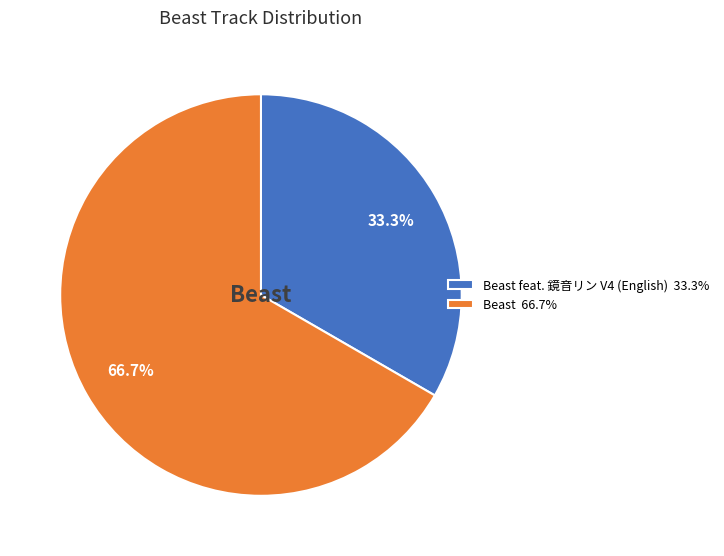

Is there any slice that represents more than half of the pie?

Yes